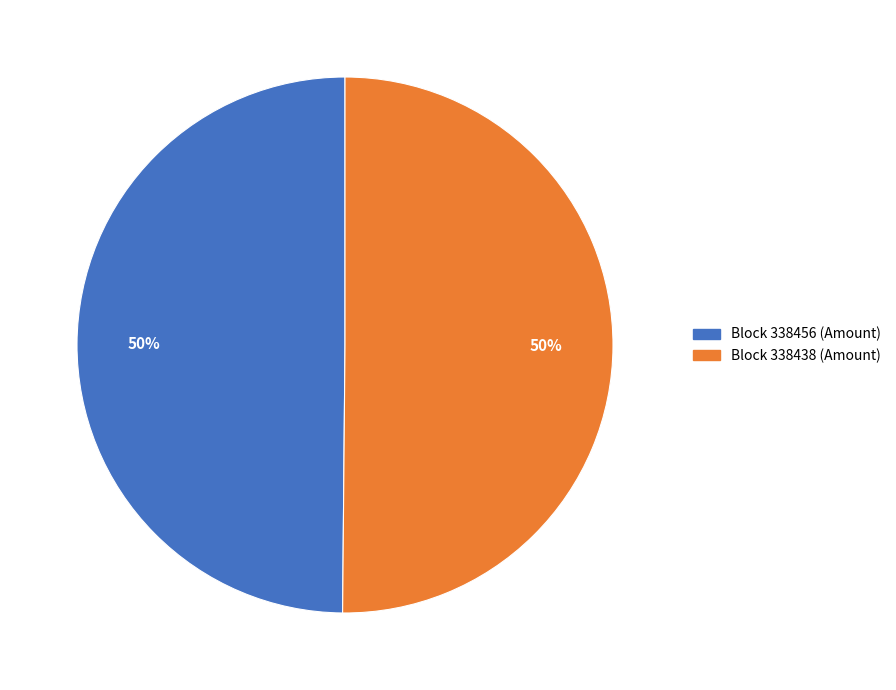

What percentage is the Block 338456 (Amount) slice, to the nearest percent?

50%